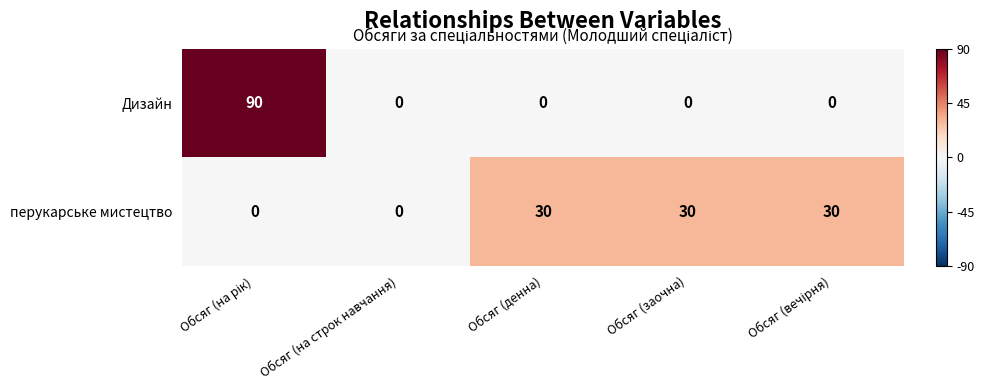

Is it true that перукарське мистецтво equals -13 at Обсяг (на строк навчання)?

False